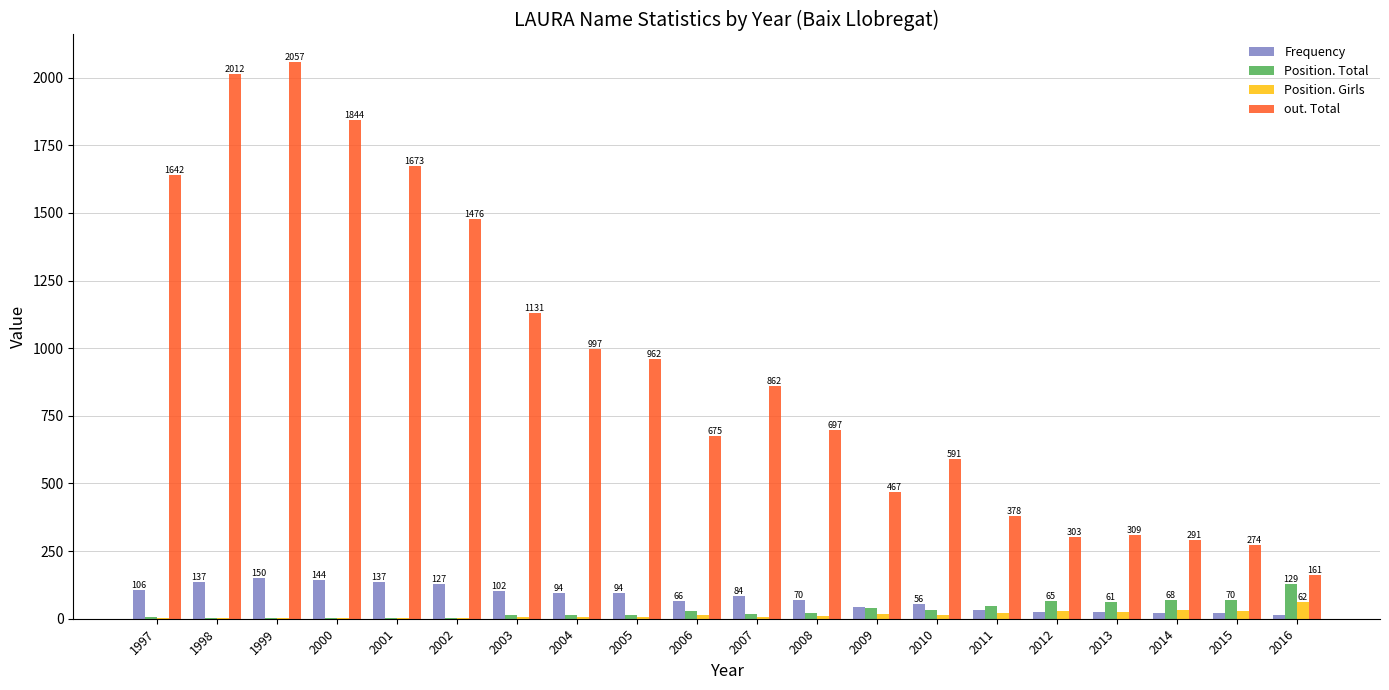

Is the value of out. Total at 1998 greater than the value of Position. Girls at 2015?

Yes